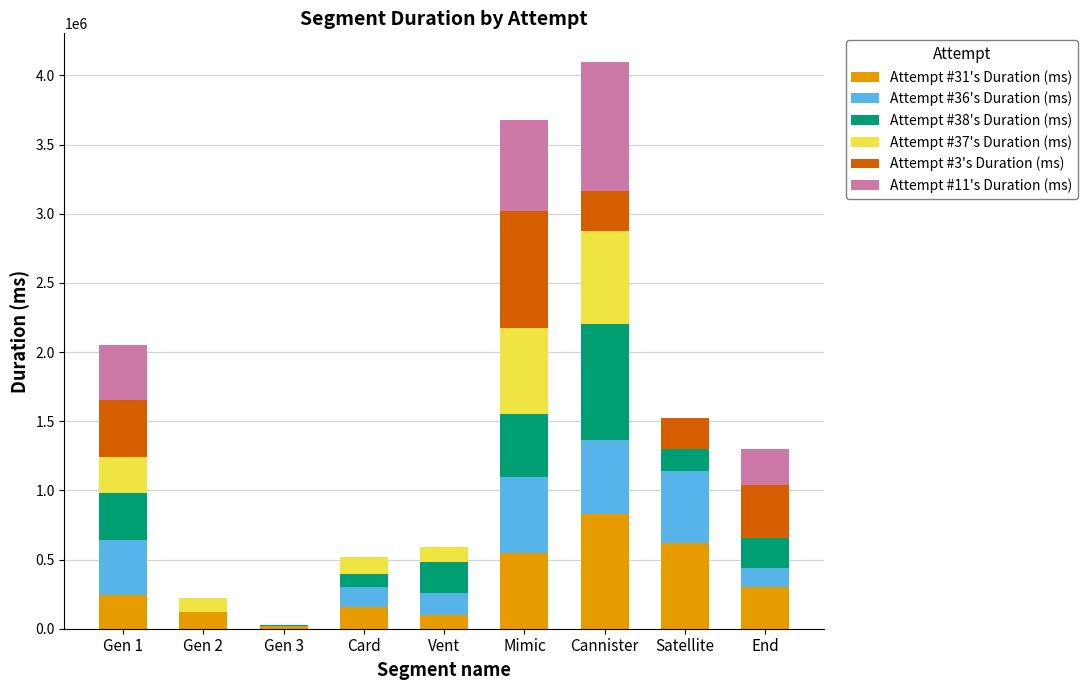

How many data points does each series have?

9